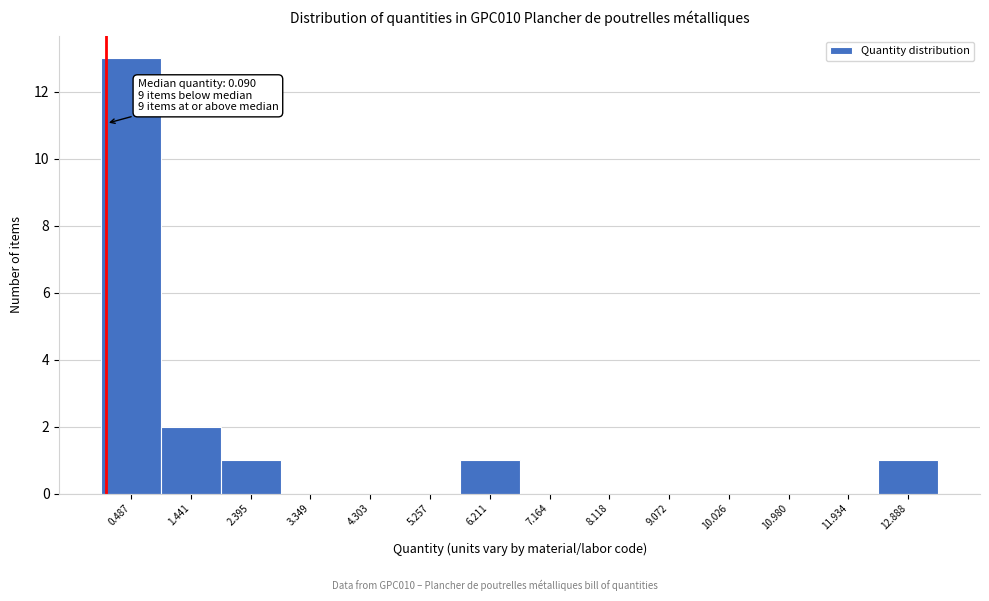

Over which range of the x-axis is the bar tallest?

0.0 to 1.0